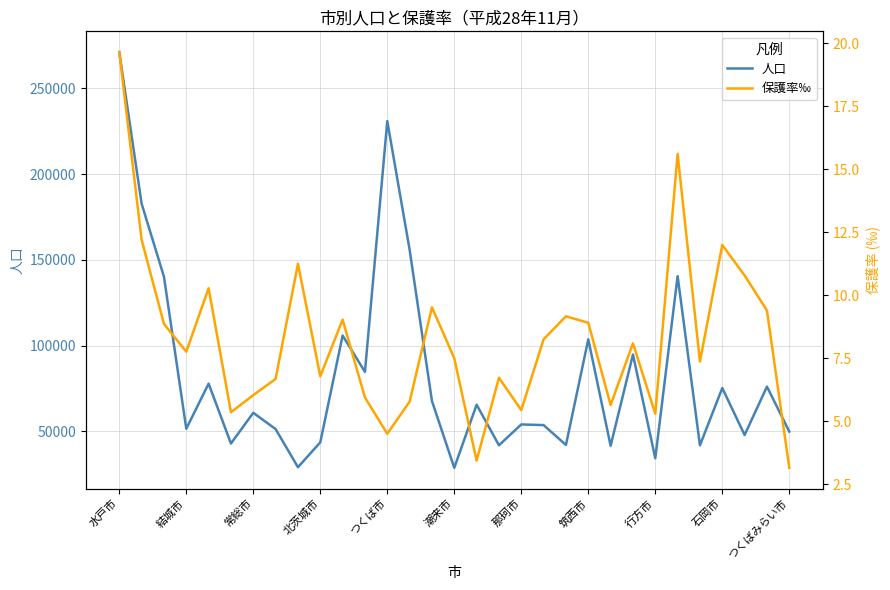

True or false: 保護率‰ and 人口 cross at least once.

False